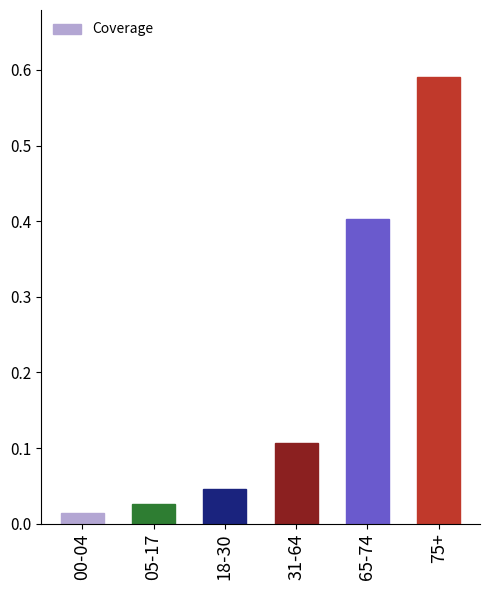

What position from the left is 65-74?

5